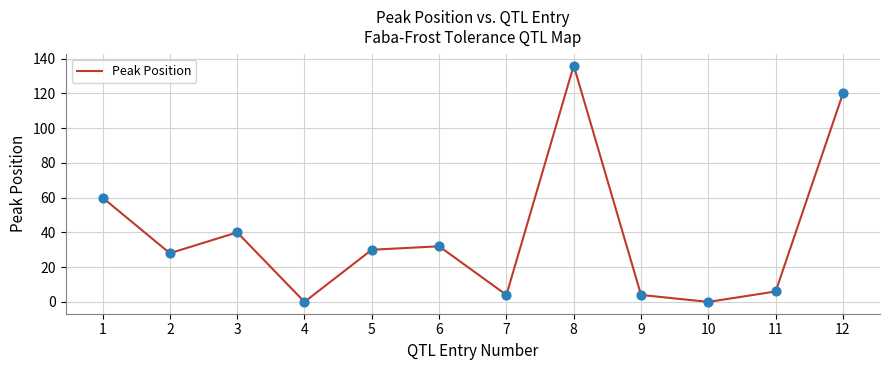

Approximately how many times larger is the value at 9 compared to 11?

0.7